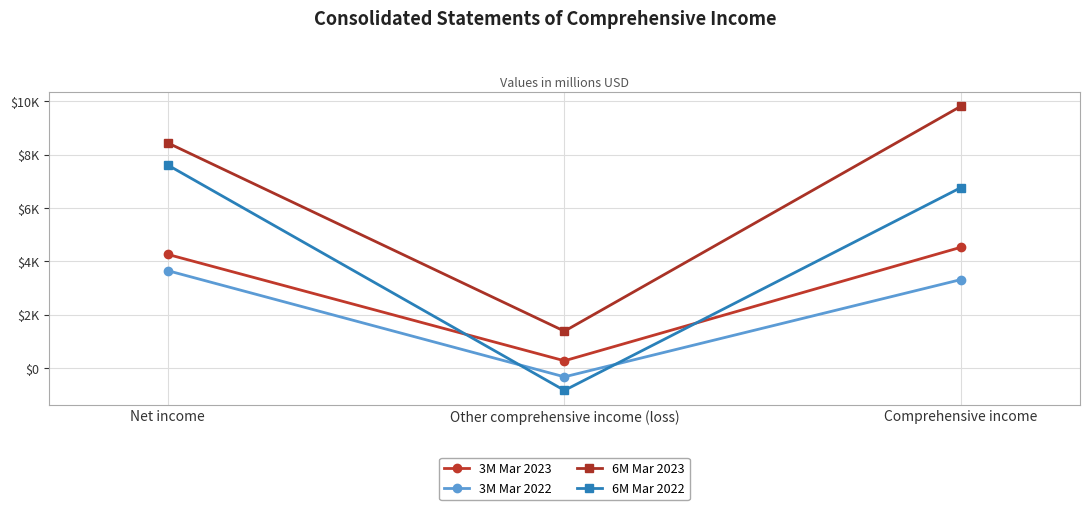

Which series has the largest total across all categories?

6M Mar 2023